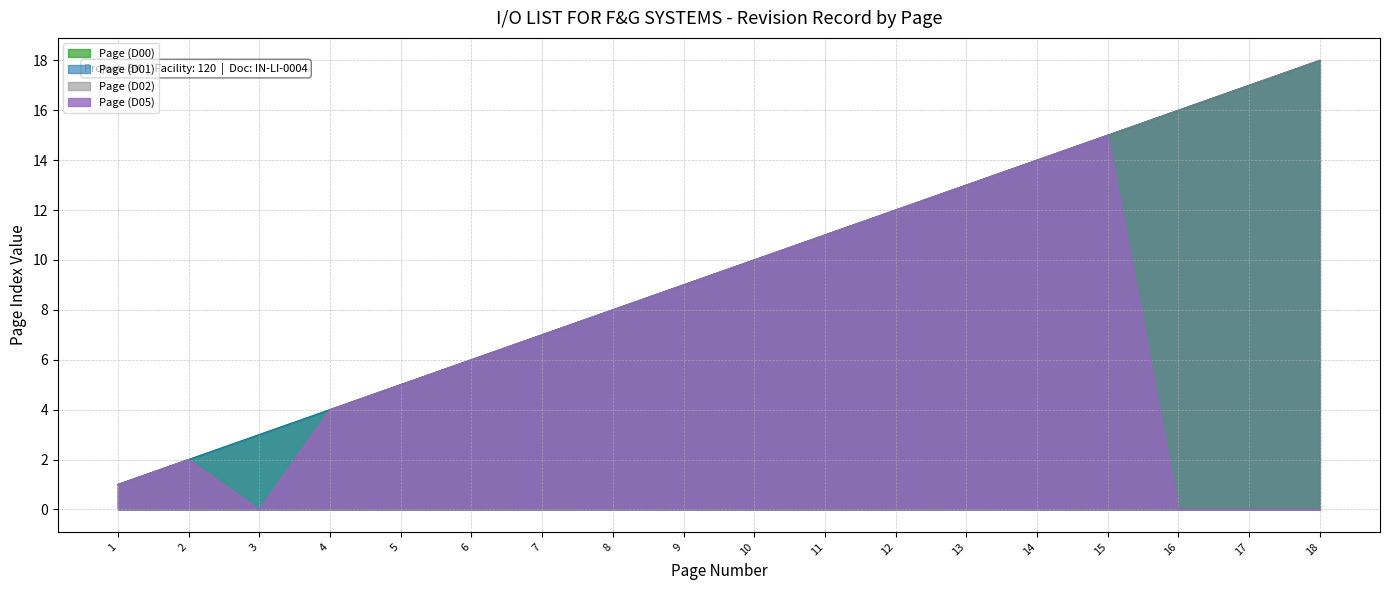

Reading left to right, list all the values displayed in this chart.

Page (D00): 1=1	2=2	3=3	4=4	5=5	6=6	7=7	8=8	9=9	10=10	11=11	12=12	13=13	14=14	15=15	16=16	17=17	18=18
Page (D01): 1=1	2=2	3=3	4=4	5=5	6=6	7=7	8=8	9=9	10=10	11=11	12=12	13=13	14=14	15=15	16=16	17=17	18=18
Page (D02): 1=1	2=2	3=0	4=4	5=5	6=6	7=7	8=8	9=9	10=10	11=11	12=12	13=13	14=14	15=15	16=16	17=17	18=18
Page (D05): 1=1	2=2	3=0	4=4	5=5	6=6	7=7	8=8	9=9	10=10	11=11	12=12	13=13	14=14	15=15	16=0	17=0	18=0